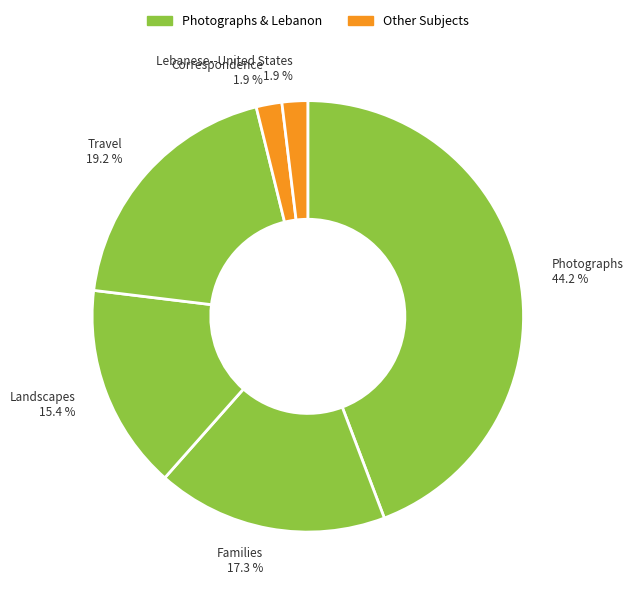

Count the number of slices in the pie.

6